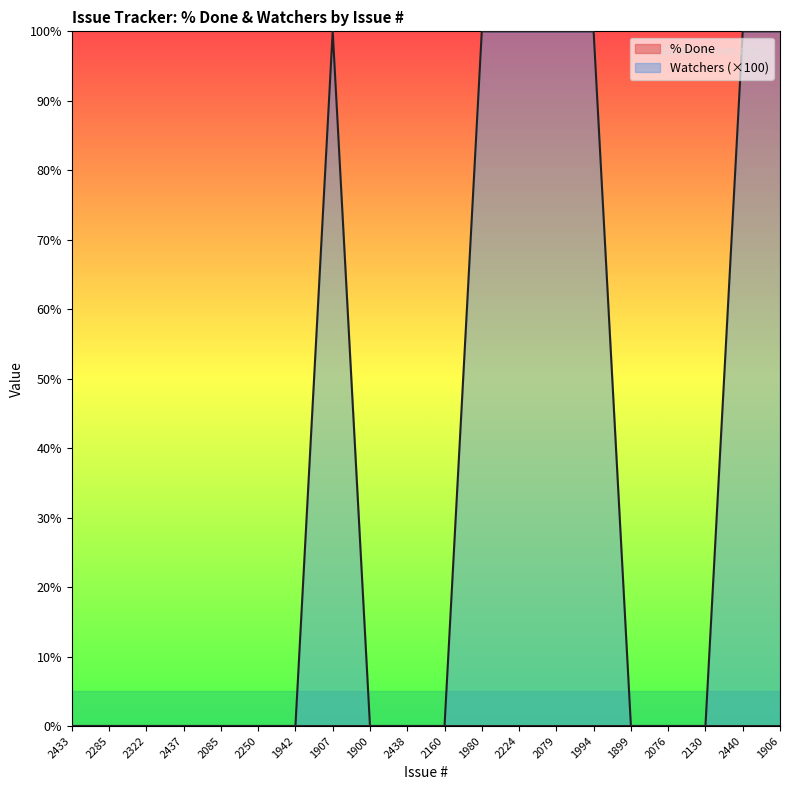

Where is the first local maximum?

1907